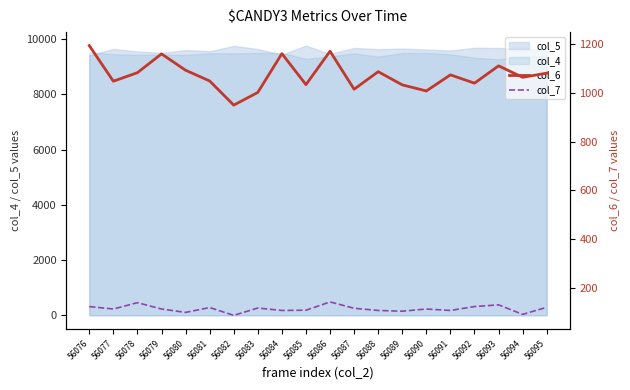

How many categories are shown in the chart?

20